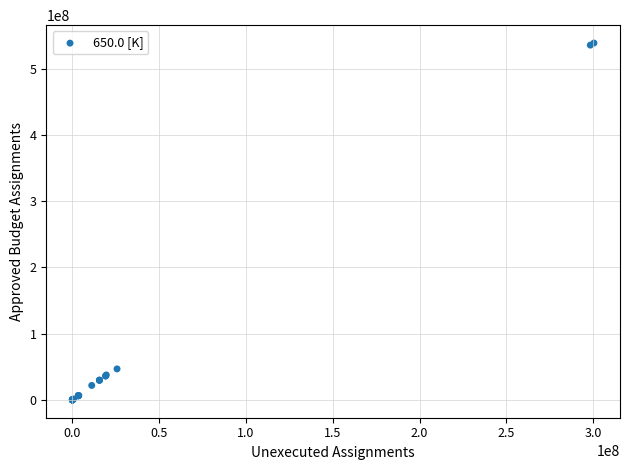

What Y value in the scatter plot is closest to 269492200?

46777800